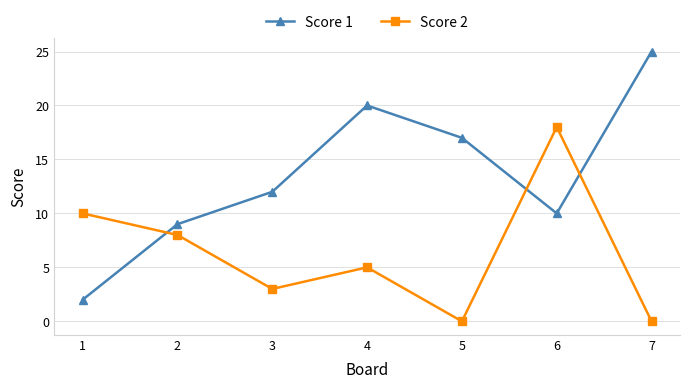

Is it true that Score 1 equals 20 at 4?

True